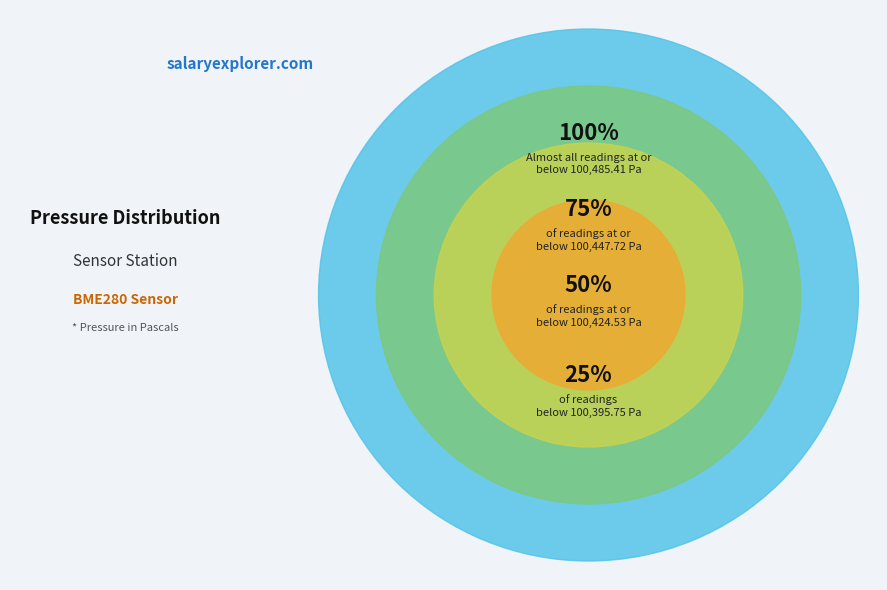

What is the ratio of the value at 6 to the value at 3?

1.0